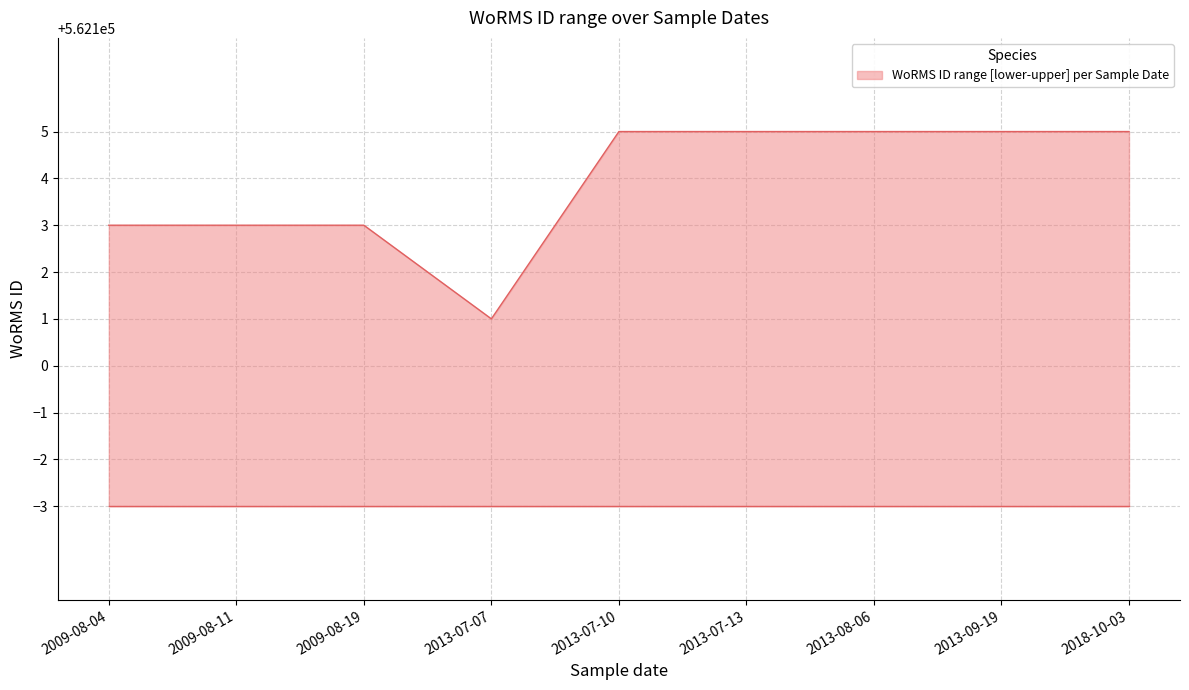

Which has a higher value, 2013-08-06 or 2013-07-07?

2013-08-06